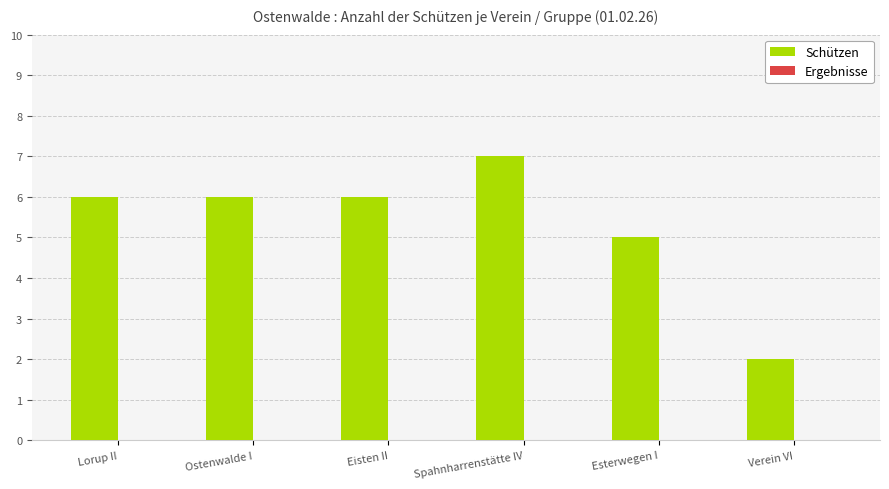

What is the maximum value shown in the chart?

7